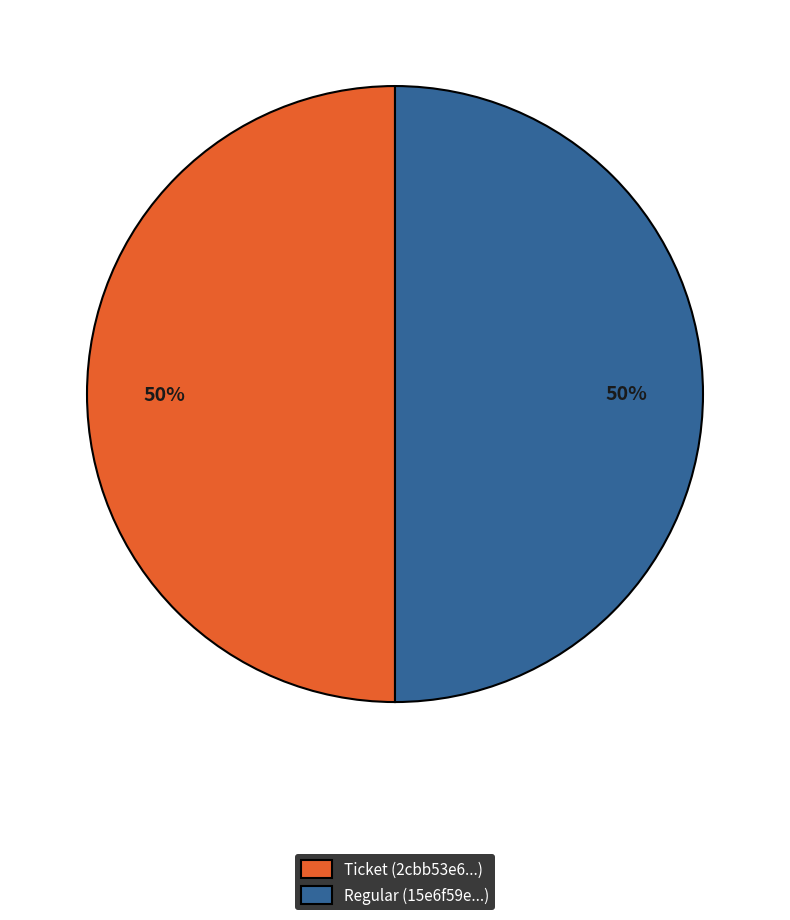

The Regular (15e6f59e...) slice represents 36% of the pie. True or false?

False